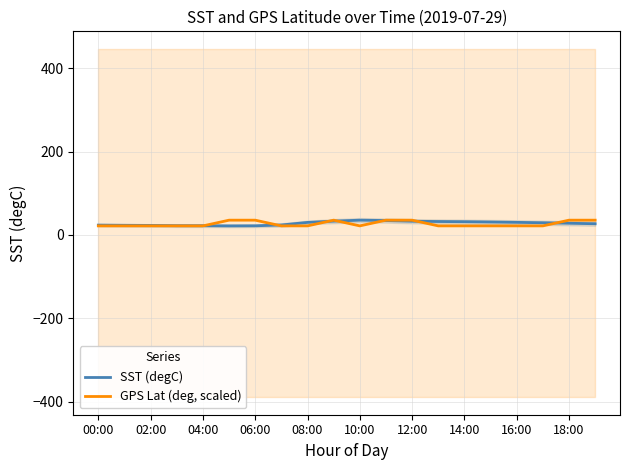

Is it true that GPS Lat (deg, scaled) equals 21.6 at 02:00?

True